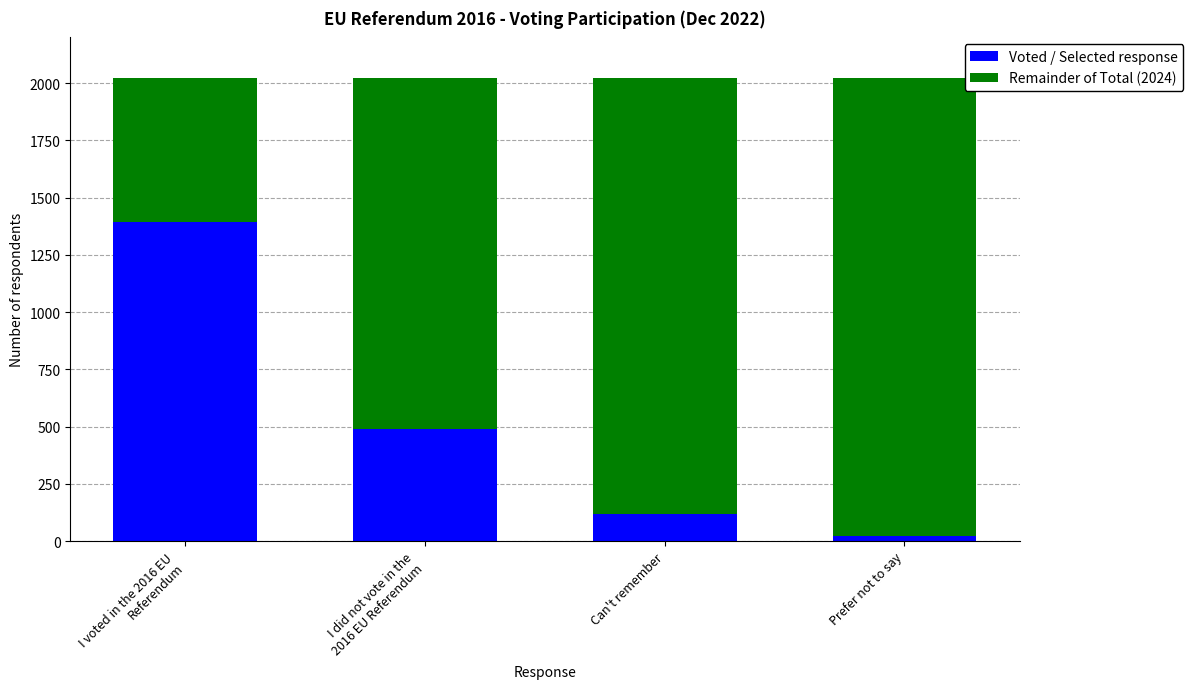

What is the total value across all series at Can't remember?

2024